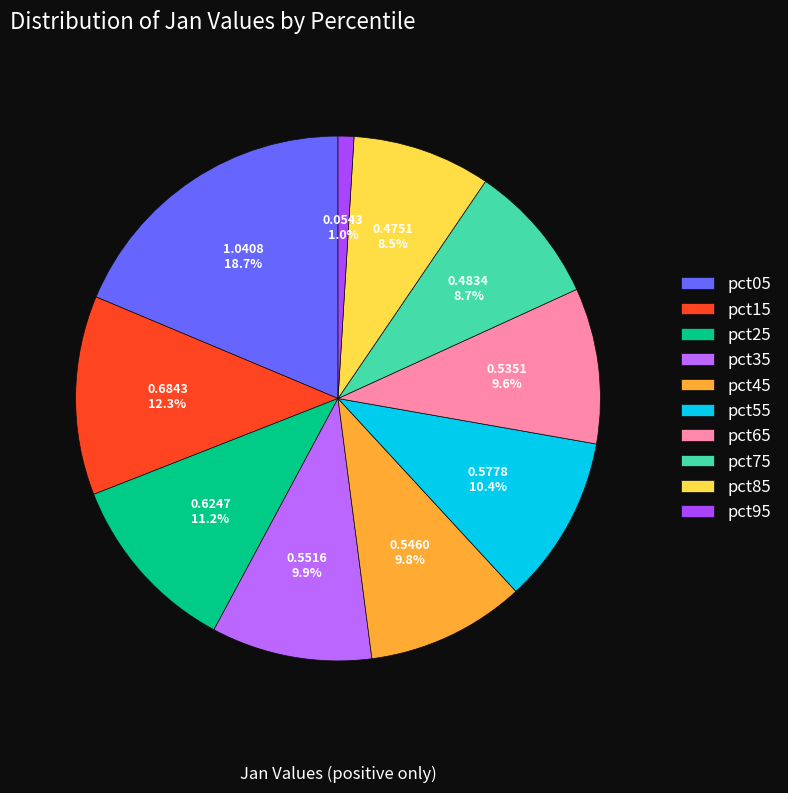

To the nearest percent, what is the difference between the pct05 and pct55 slice percentages?

8%